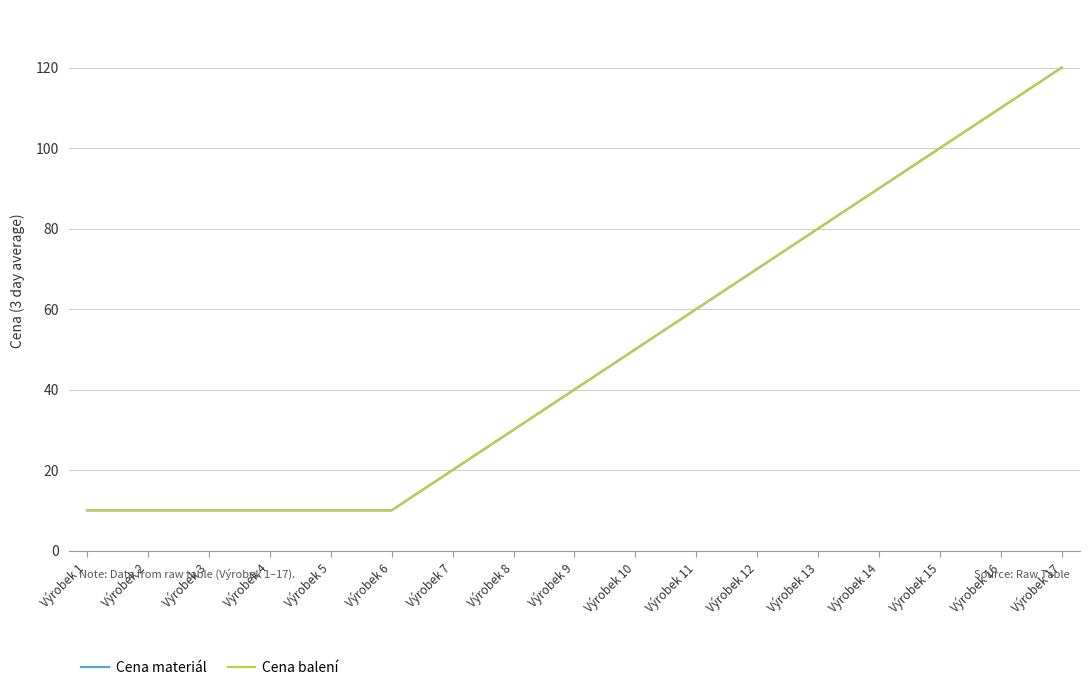

At which label is Cena materiál closest to 65?

Výrobek 11